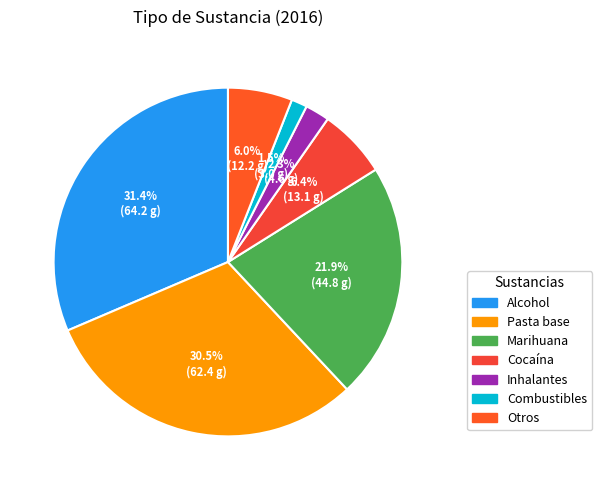

Count the number of slices in the pie.

7